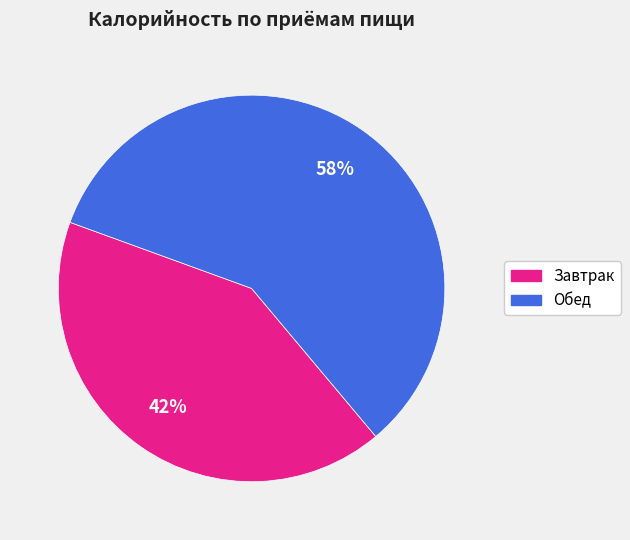

Is it true that Завтрак is 35% of the pie?

False